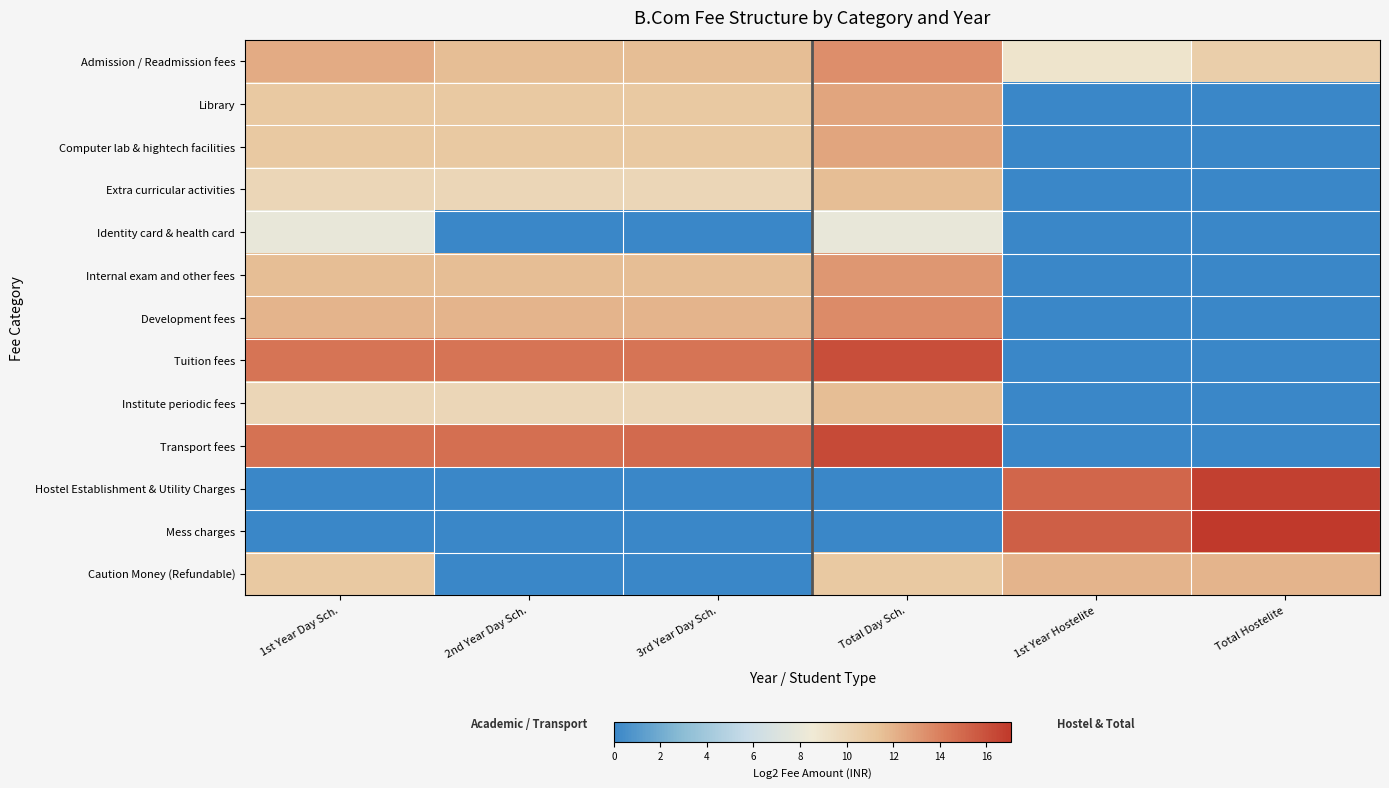

Reading left to right, transcribe all the data shown in this chart.

Admission / Readmission fees: 1st Year Day Sch.=12.3	2nd Year Day Sch.=11.6	3rd Year Day Sch.=11.6	Total Day Sch.=13.4	1st Year Hostelite=9.0	Total Hostelite=10.6
Library: 1st Year Day Sch.=11.0	2nd Year Day Sch.=11.0	3rd Year Day Sch.=11.0	Total Day Sch.=12.6	1st Year Hostelite=0.0	Total Hostelite=0.0
Computer lab & hightech facilities: 1st Year Day Sch.=11.0	2nd Year Day Sch.=11.0	3rd Year Day Sch.=11.0	Total Day Sch.=12.6	1st Year Hostelite=0.0	Total Hostelite=0.0
Extra curricular activities: 1st Year Day Sch.=10.0	2nd Year Day Sch.=10.0	3rd Year Day Sch.=10.0	Total Day Sch.=11.6	1st Year Hostelite=0.0	Total Hostelite=0.0
Identity card & health card: 1st Year Day Sch.=8.0	2nd Year Day Sch.=0.0	3rd Year Day Sch.=0.0	Total Day Sch.=8.0	1st Year Hostelite=0.0	Total Hostelite=0.0
Internal exam and other fees: 1st Year Day Sch.=11.6	2nd Year Day Sch.=11.6	3rd Year Day Sch.=11.6	Total Day Sch.=13.1	1st Year Hostelite=0.0	Total Hostelite=0.0
Development fees: 1st Year Day Sch.=12.0	2nd Year Day Sch.=12.0	3rd Year Day Sch.=12.0	Total Day Sch.=13.6	1st Year Hostelite=0.0	Total Hostelite=0.0
Tuition fees: 1st Year Day Sch.=14.5	2nd Year Day Sch.=14.5	3rd Year Day Sch.=14.5	Total Day Sch.=16.1	1st Year Hostelite=0.0	Total Hostelite=0.0
Institute periodic fees: 1st Year Day Sch.=10.0	2nd Year Day Sch.=10.0	3rd Year Day Sch.=10.0	Total Day Sch.=11.6	1st Year Hostelite=0.0	Total Hostelite=0.0
Transport fees: 1st Year Day Sch.=14.6	2nd Year Day Sch.=14.7	3rd Year Day Sch.=14.9	Total Day Sch.=16.3	1st Year Hostelite=0.0	Total Hostelite=0.0
Hostel Establishment & Utility Charges: 1st Year Day Sch.=0.0	2nd Year Day Sch.=0.0	3rd Year Day Sch.=0.0	Total Day Sch.=0.0	1st Year Hostelite=15.1	Total Hostelite=16.7
Mess charges: 1st Year Day Sch.=0.0	2nd Year Day Sch.=0.0	3rd Year Day Sch.=0.0	Total Day Sch.=0.0	1st Year Hostelite=15.3	Total Hostelite=17.1
Caution Money (Refundable): 1st Year Day Sch.=11.0	2nd Year Day Sch.=0.0	3rd Year Day Sch.=0.0	Total Day Sch.=11.0	1st Year Hostelite=12.0	Total Hostelite=12.0